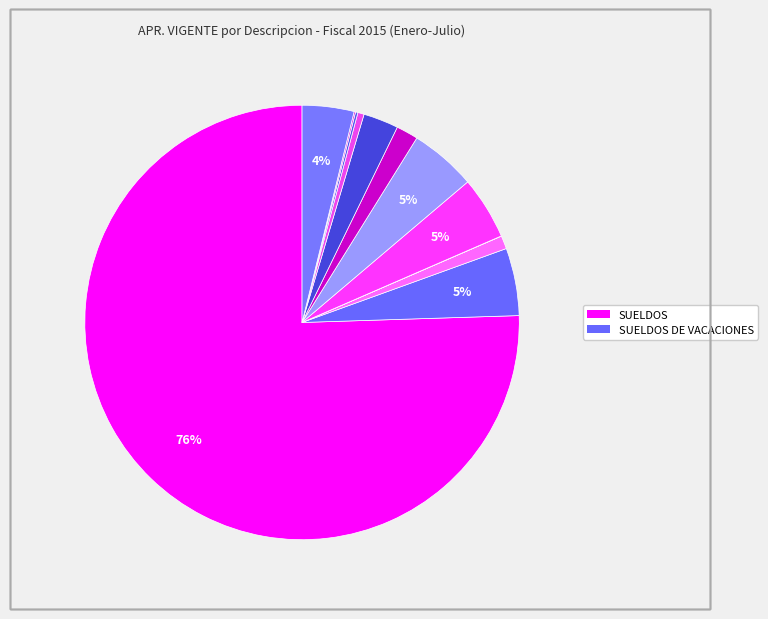

Which slice is the largest?

SUELDOS